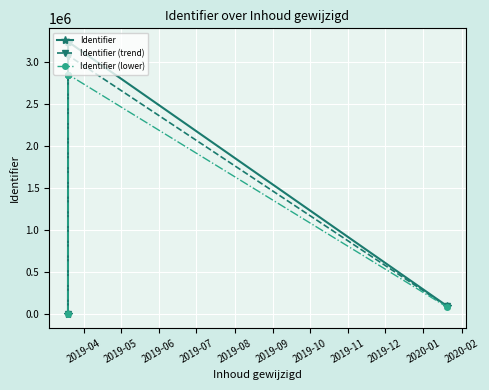

Which series has the widest spread of values?

Identifier